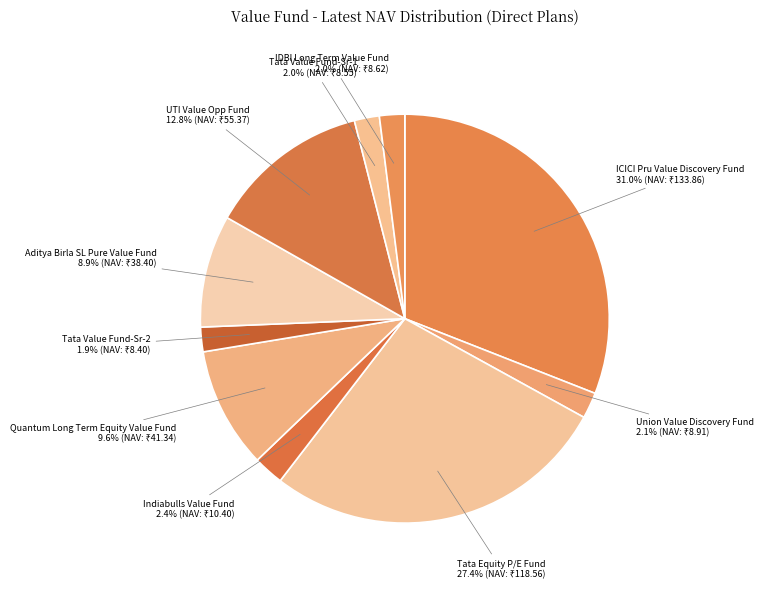

What percentage is NOT represented by Aditya Birla SL Pure Value Fund?

91.1%